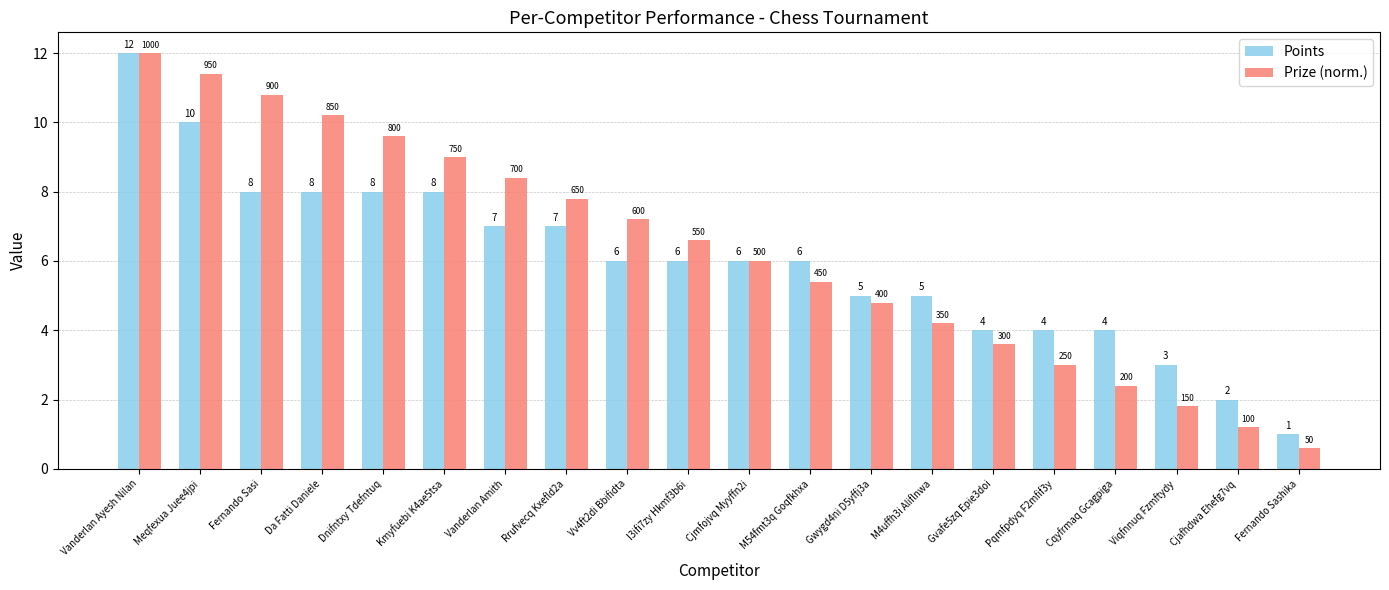

Which series changed the most between Fernando Sasi and Pqmfpdyq F2mfif3y?

Prize (norm.)